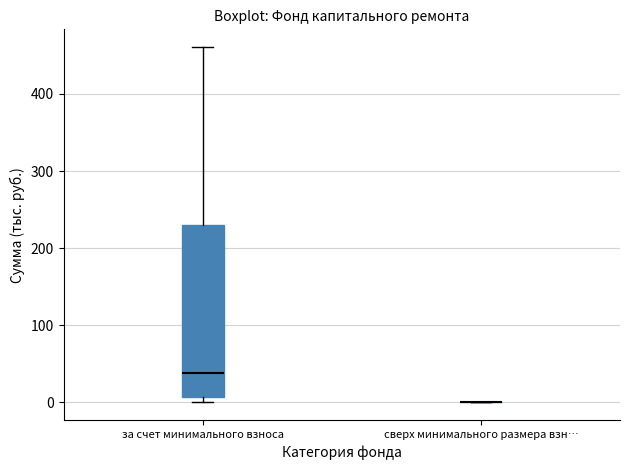

Reading left to right, read every box against the y-axis: the position of its median line, the range the box covers, and the ends of its whiskers. The values are not printed on the chart, so give them approximately, as read against the axis.

за счет минимального взноса: median 40, box 10 to 230, whiskers 0 to 460
сверх минимального размера взн…: box collapsed to a line at 0, whiskers 0 to 0